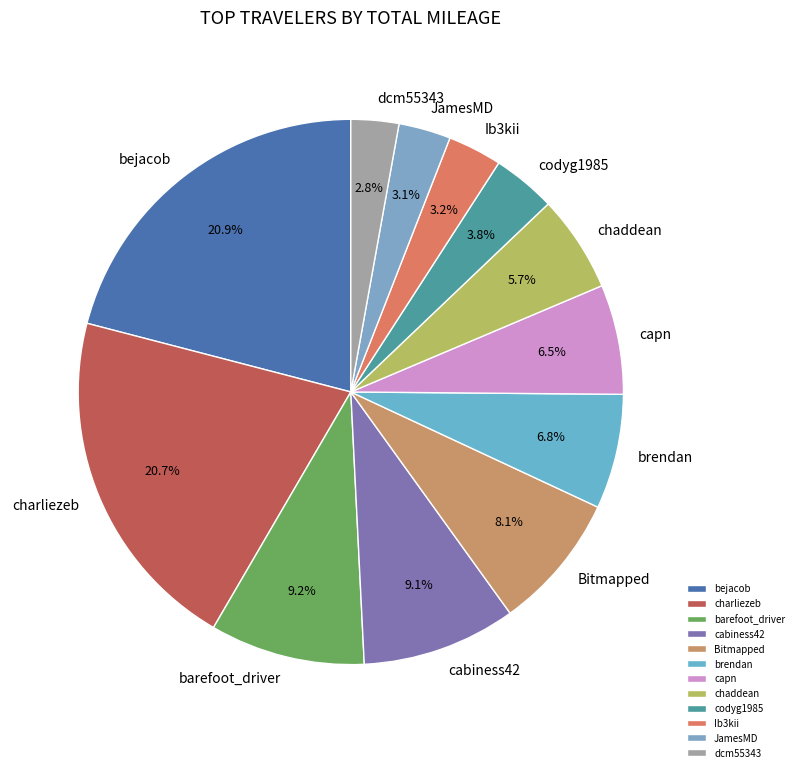

To the nearest percent, what is the combined percentage of cabiness42 and brendan?

16%